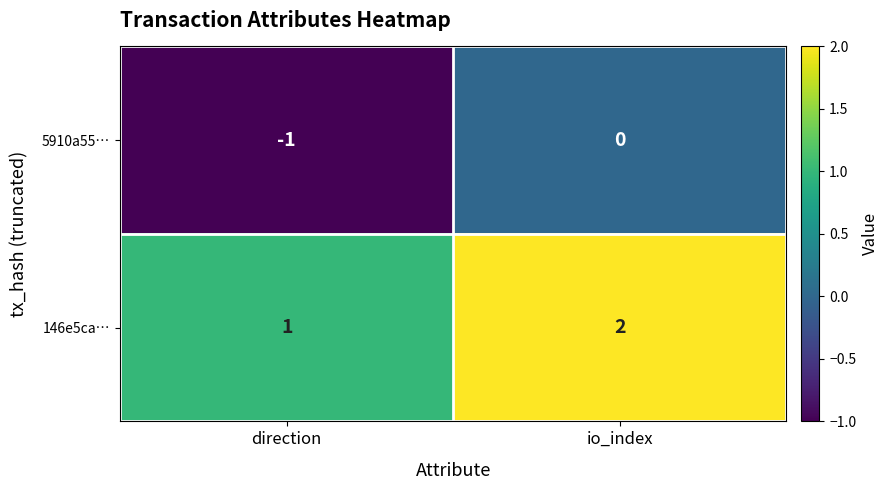

What is the greatest value displayed?

2